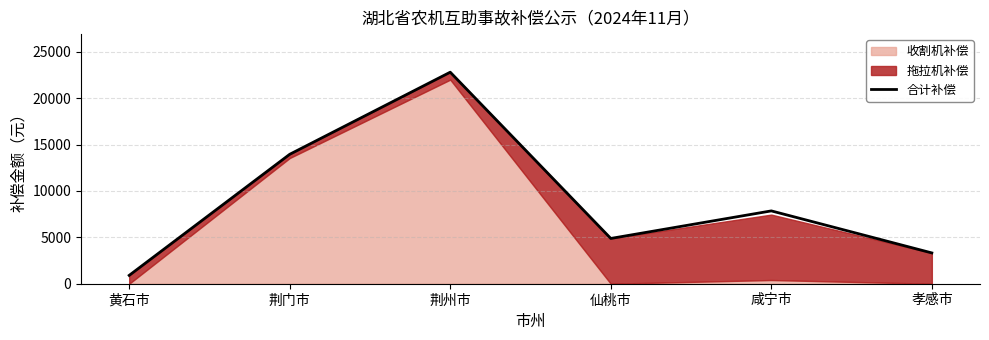

At which label does the data first exceed 7850?

荆门市